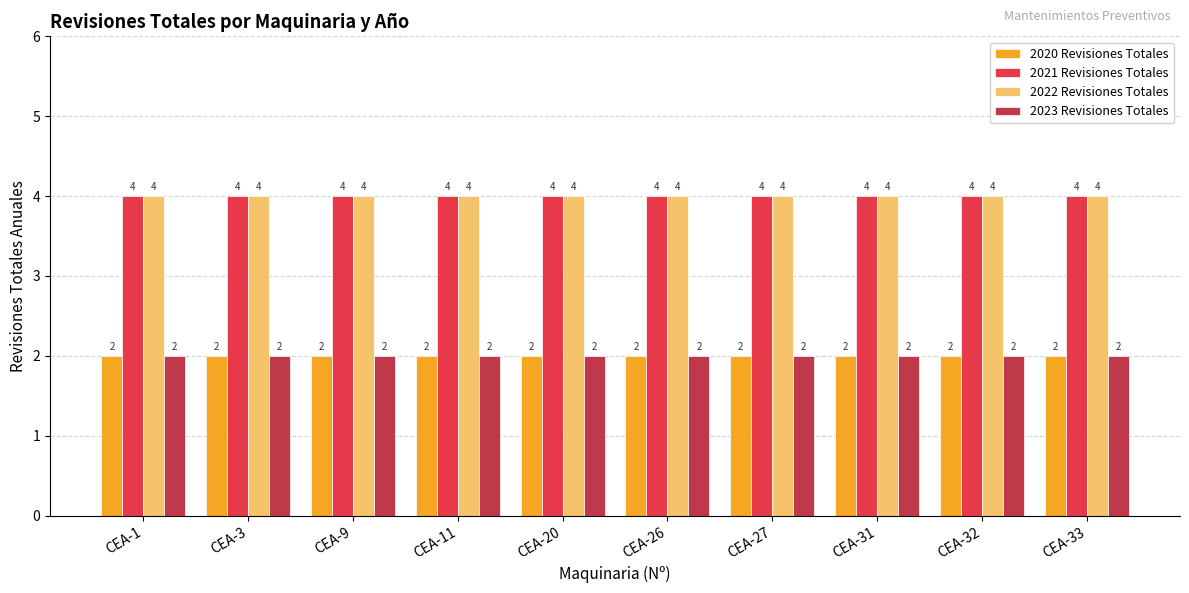

How many bars are there in each group?

4